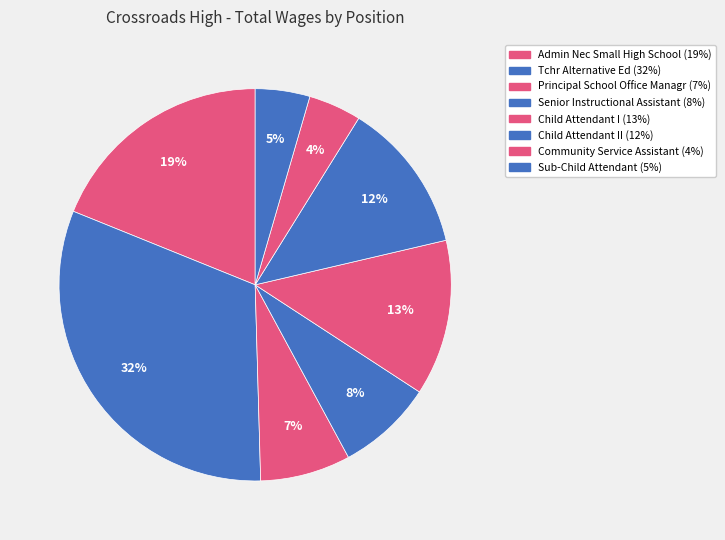

What is the smallest slice in the pie chart?

Community Service Assistant